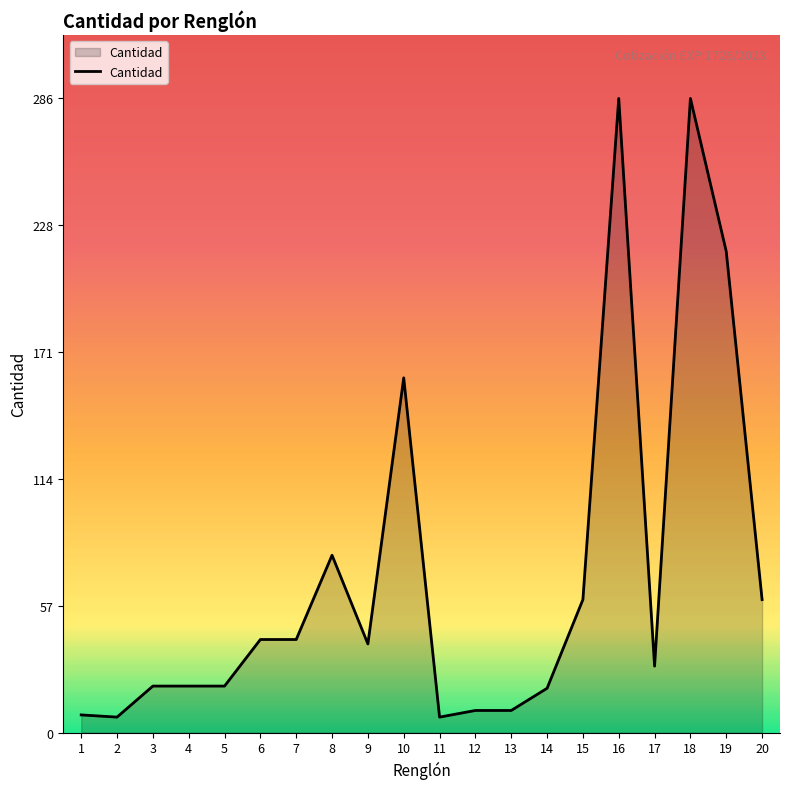

What is the change in value from 19 to 20?

-157